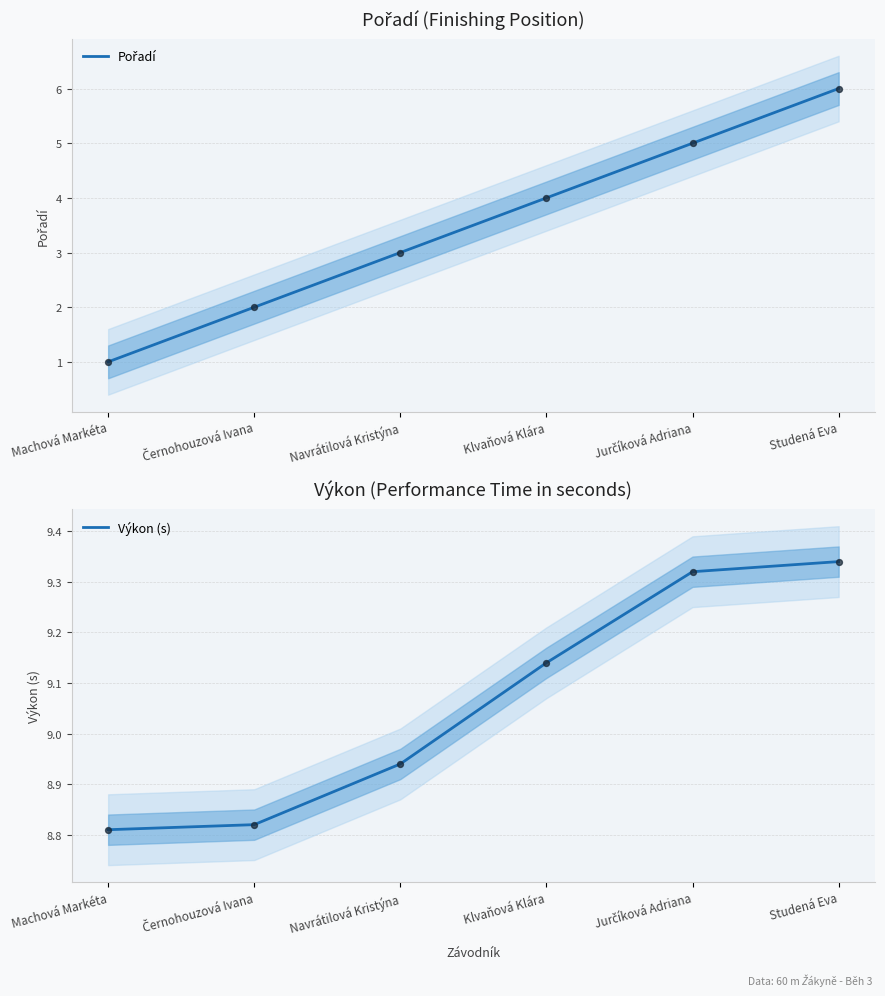

What are all the series names shown in the legend?

Pořadí, Výkon (s)